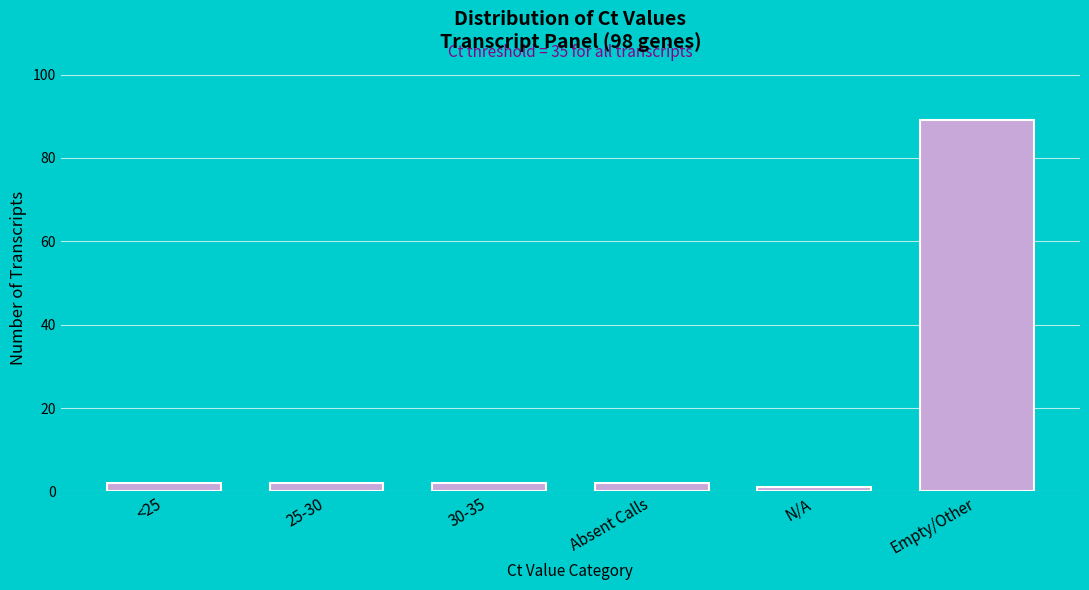

Reading right to left, what are all the values shown in this chart?

89	1	2	2	2	2